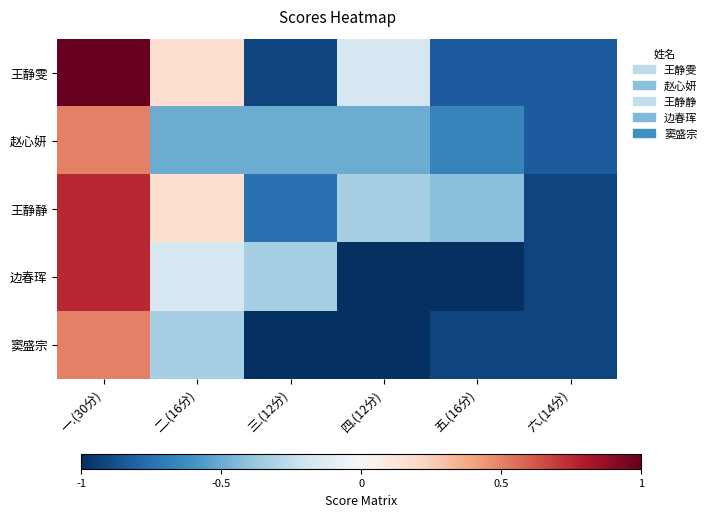

Between 五.(16分) and 三.(12分), which is larger?

五.(16分)